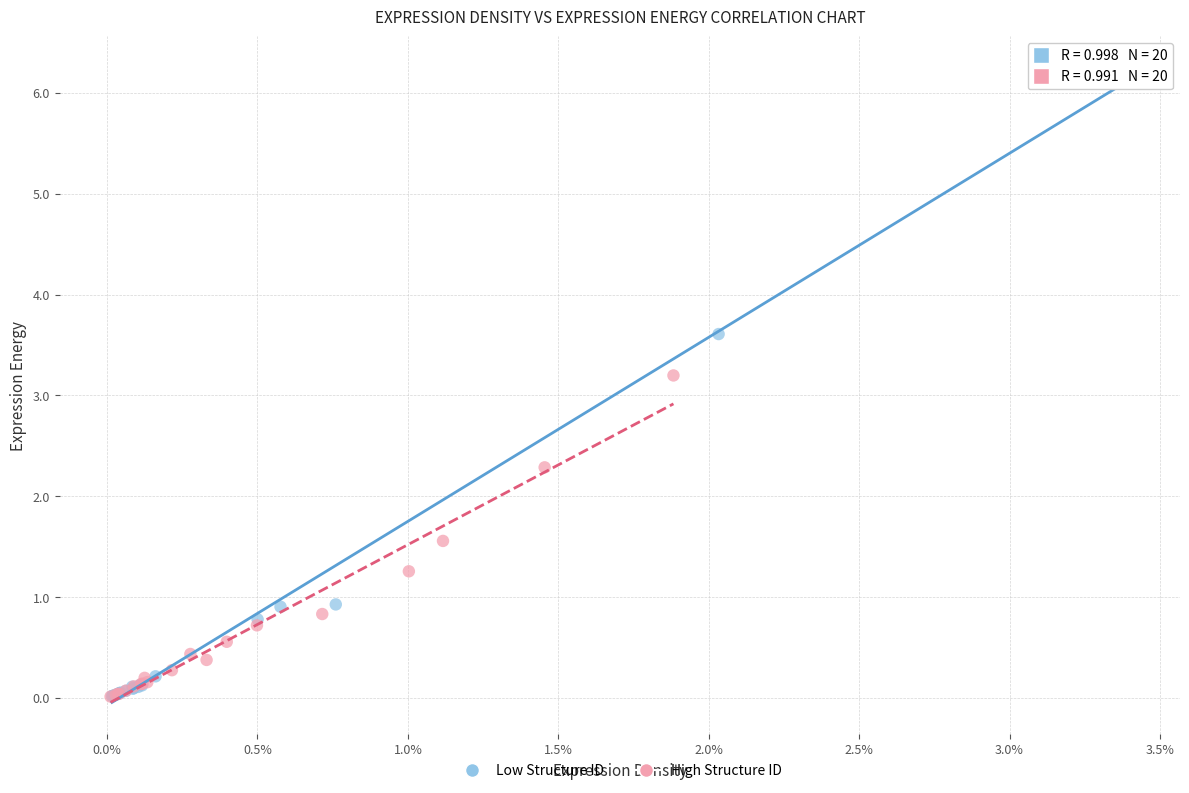

Which series contains the highest Y value?

Low Structure ID